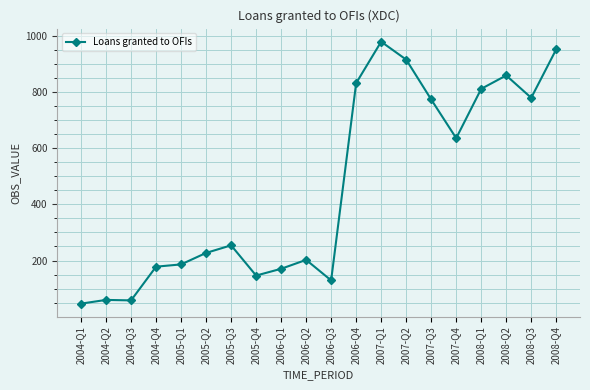

What is the maximum value shown in the chart?

978.3